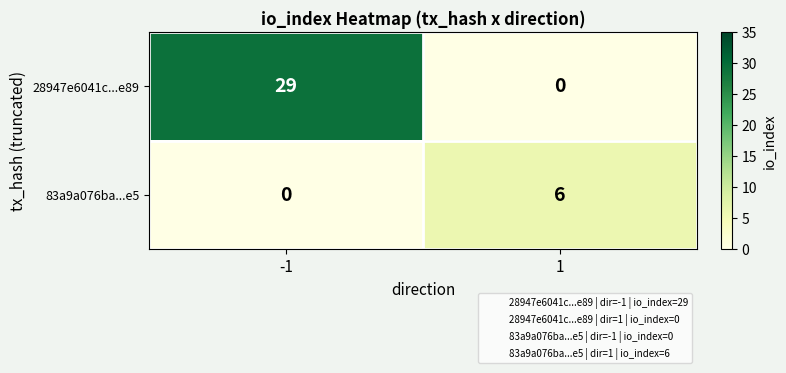

True or false: 28947e6041c...e89 has a value of 9 at 1.

False